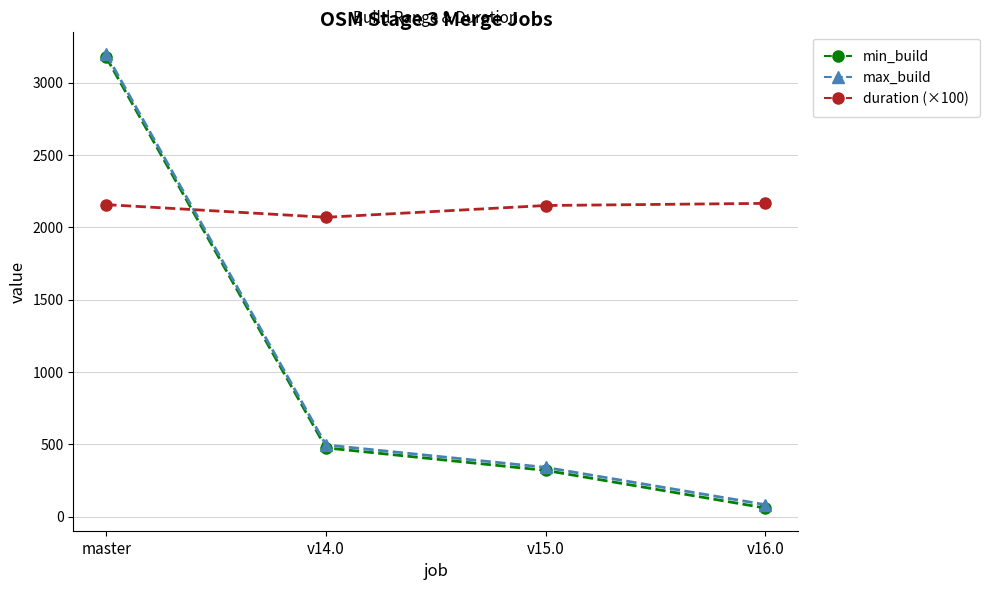

What is the difference between the maximum and minimum values in the duration (×100) series?

96.3